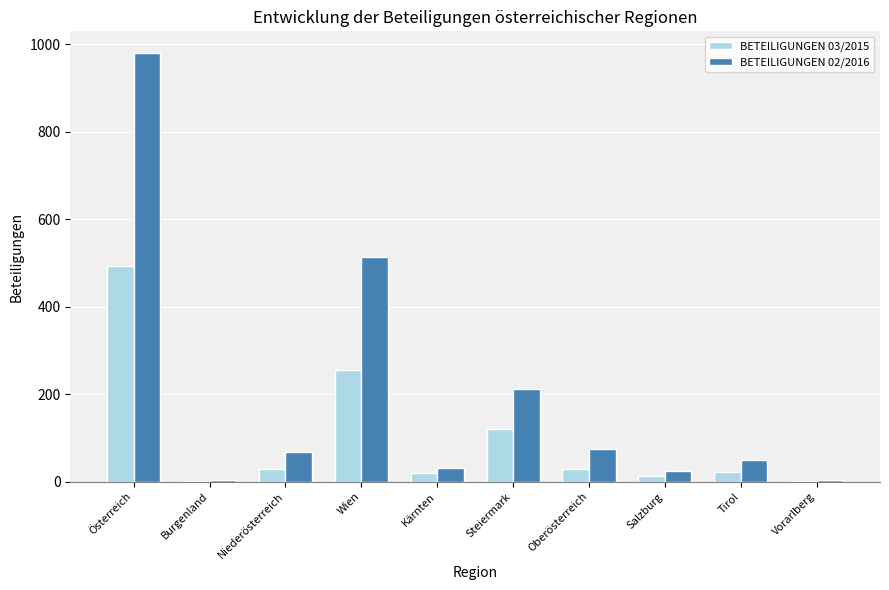

Is it true that BETEILIGUNGEN 03/2015 equals 23 at Tirol?

True